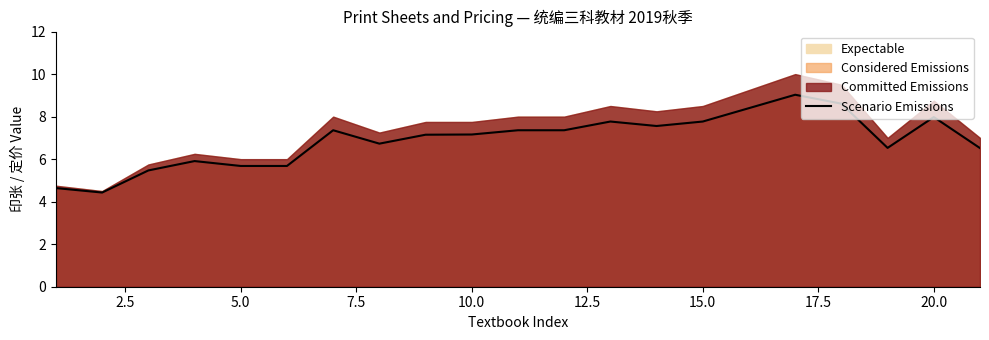

The value of Scenario Emissions at 20.0 is 2.3. True or false?

False